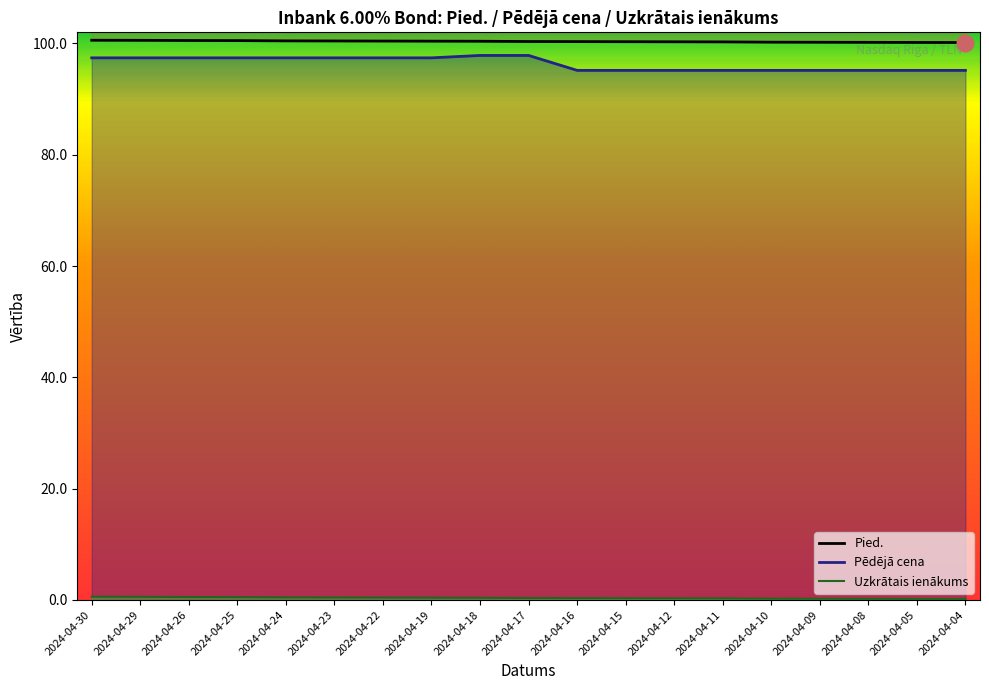

How many categories are shown in the chart?

19